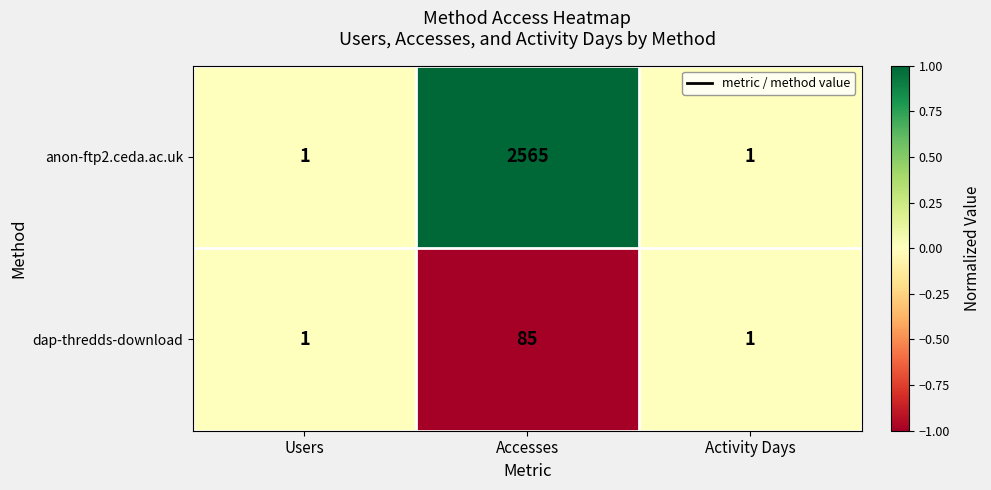

Count the anon-ftp2.ceda.ac.uk values in the range 1 to 2565.

3